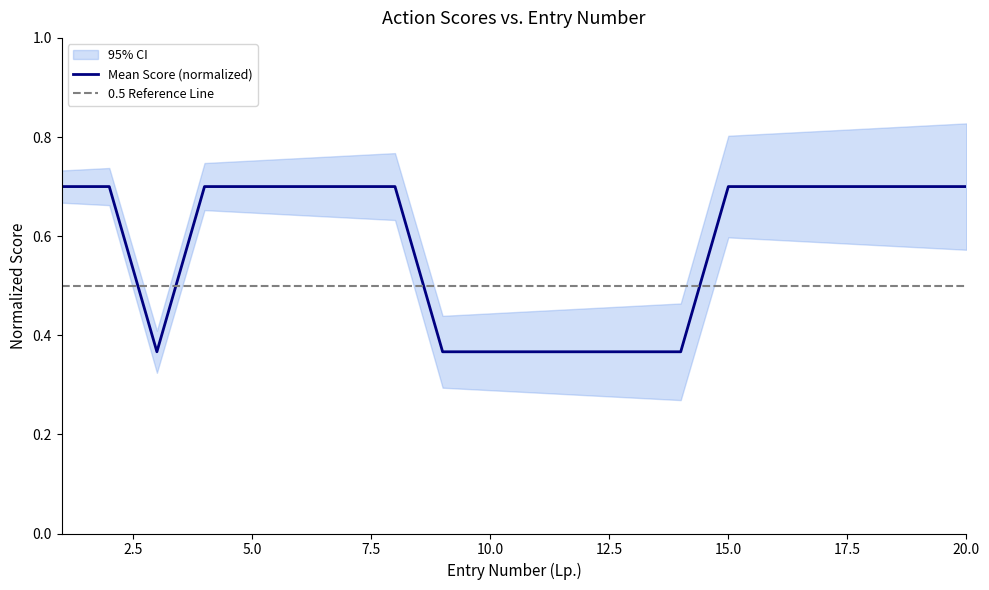

After their last crossing, which series has the higher values: Mean Score (normalized) or 0.5 Reference Line?

Mean Score (normalized)